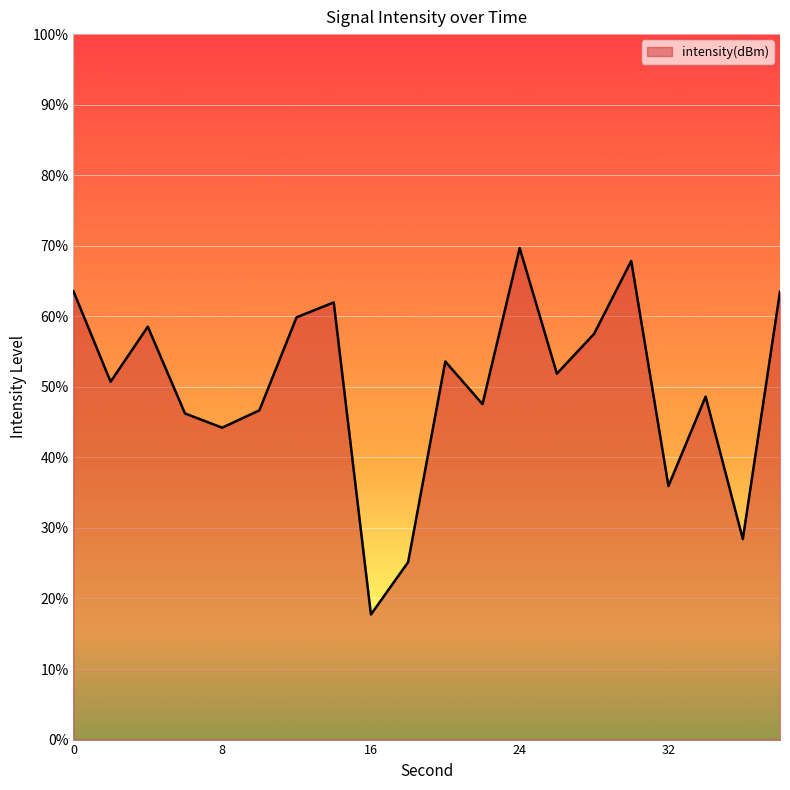

Does the chart display data point markers on the line(s)?

No